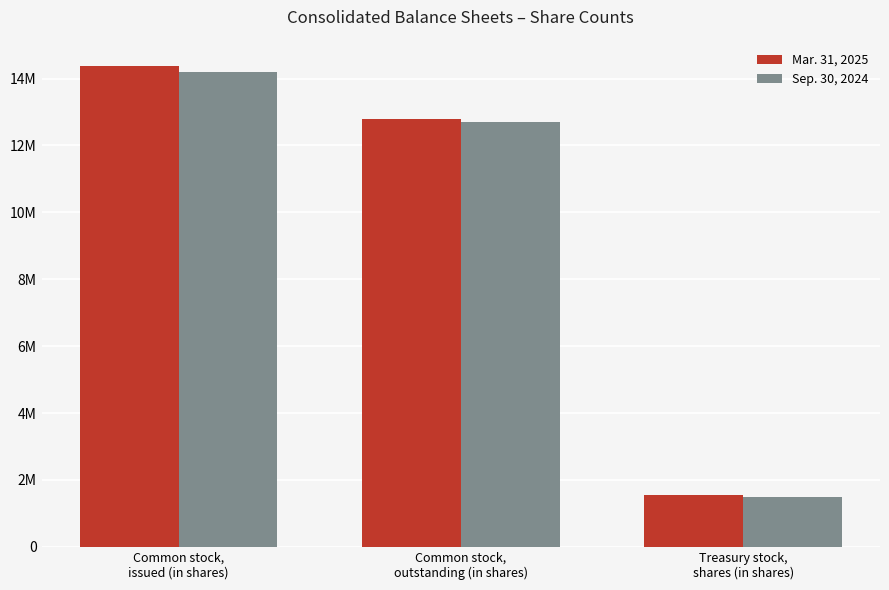

Are the bars horizontal?

No